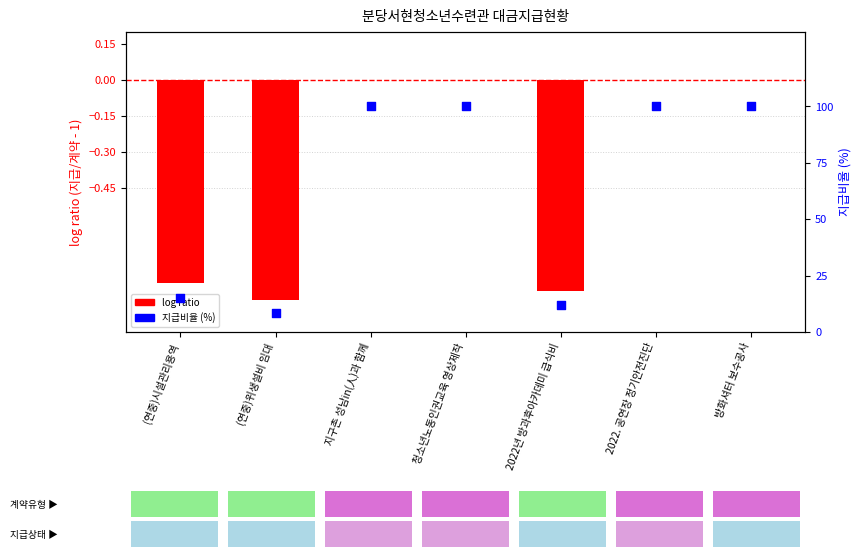

Which series contains the lowest Y value?

log ratio